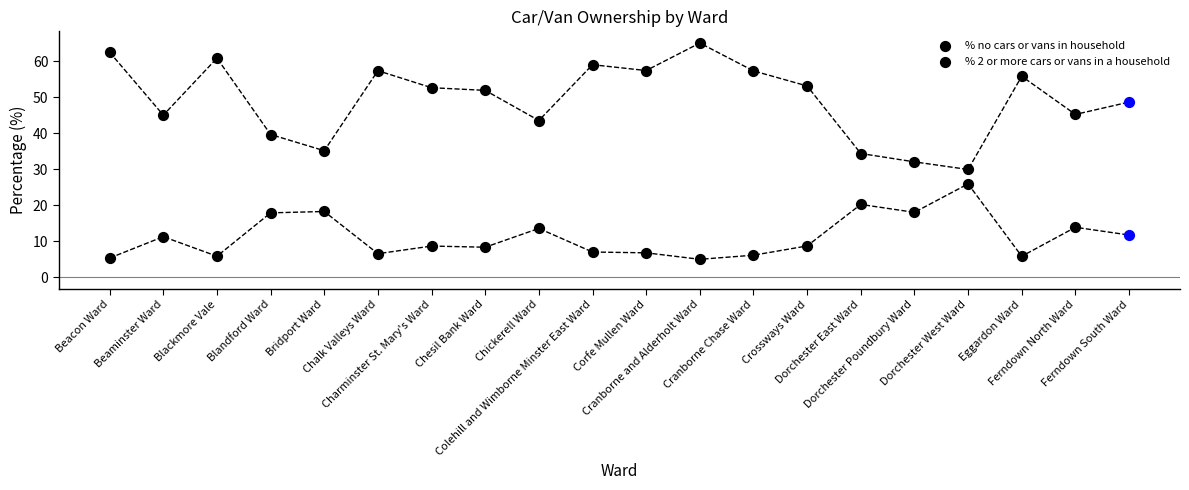

At which category is the sum across all series the highest?

Cranborne and Alderholt Ward